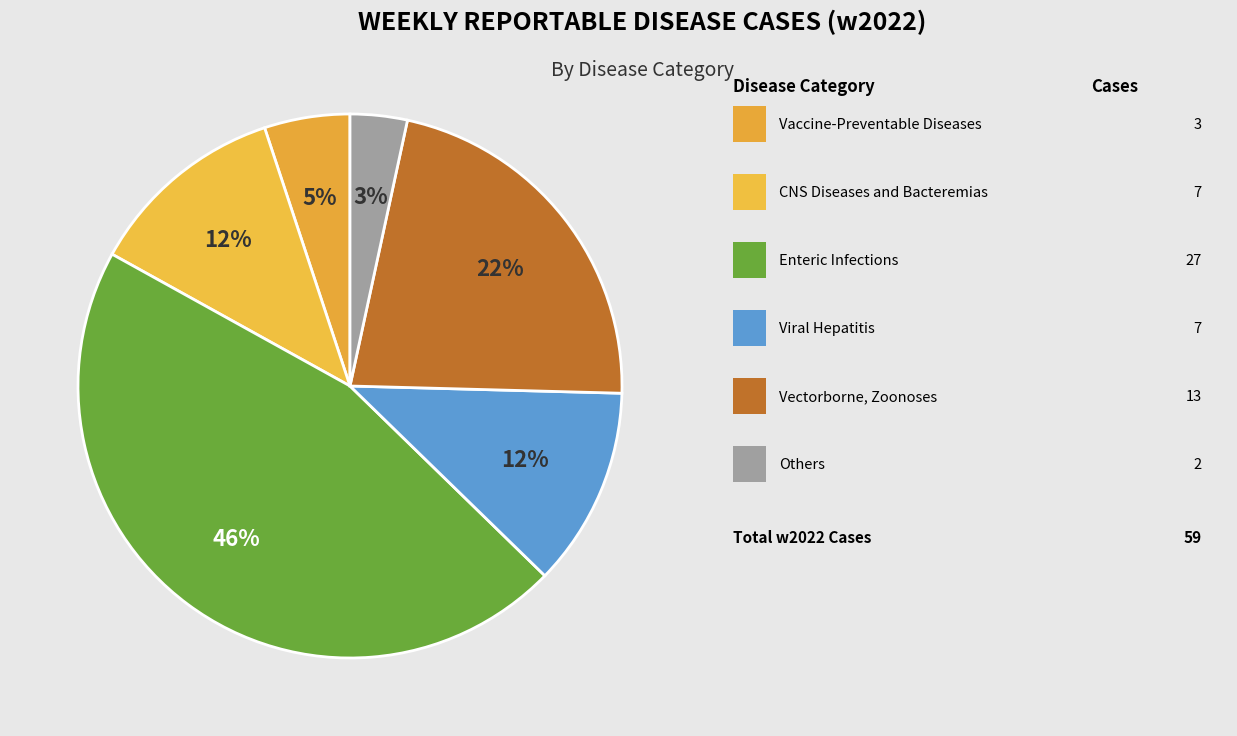

Rank the categories by value from lowest to highest.

Others, Vaccine-Preventable Diseases, CNS Diseases and Bacteremias, Viral Hepatitis, Vectorborne, Zoonoses, Enteric Infections